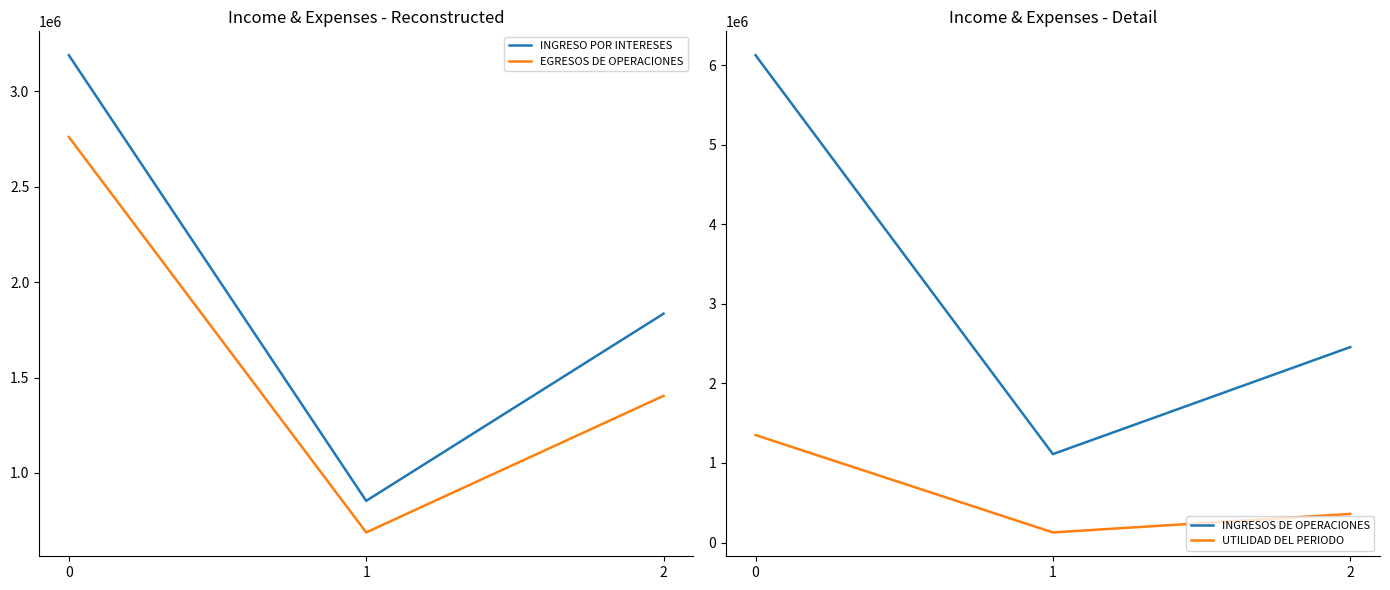

Reading right to left, extract all data points from this chart.

INGRESO POR INTERESES: 2=1834752.4	1=853904.7	0=3189298.0
EGRESOS DE OPERACIONES: 2=1404327.4	1=688450.8	0=2760527.7
INGRESOS DE OPERACIONES: 2=2455847.8	1=1111033.2	0=6124562.9
UTILIDAD DEL PERIODO: 2=359559.4	1=126806.5	0=1350428.2